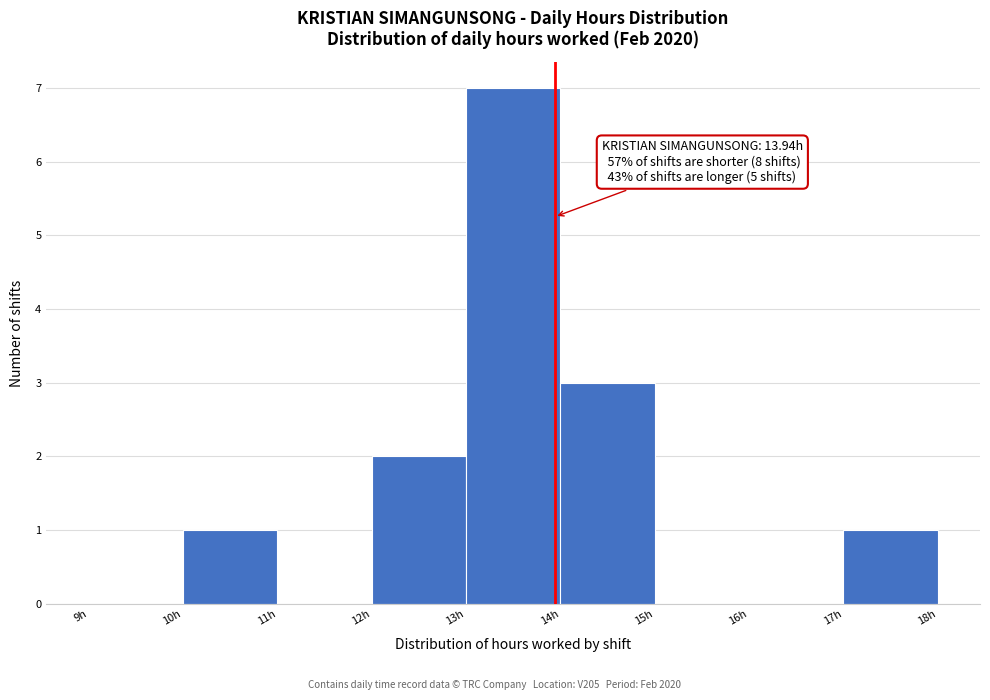

Over which range of the x-axis is the bar tallest?

13 to 14